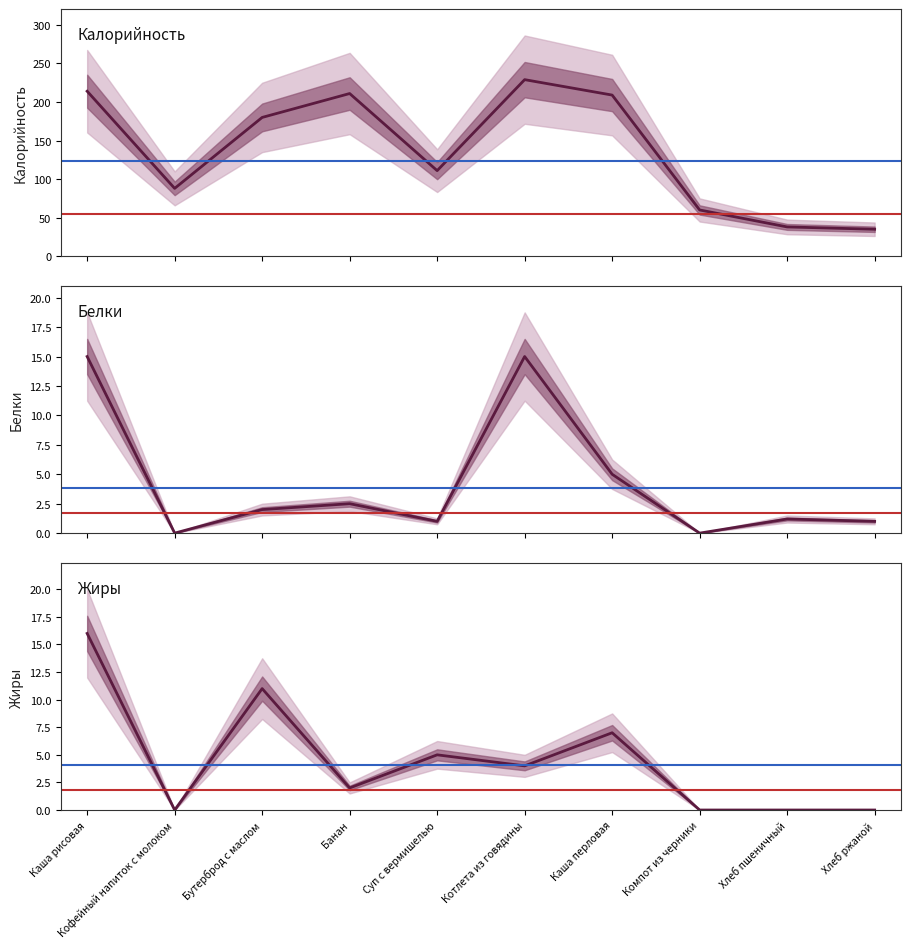

Is the value of Белки at Кофейный напиток с молоком greater than the value of Жиры at Хлеб ржаной?

No